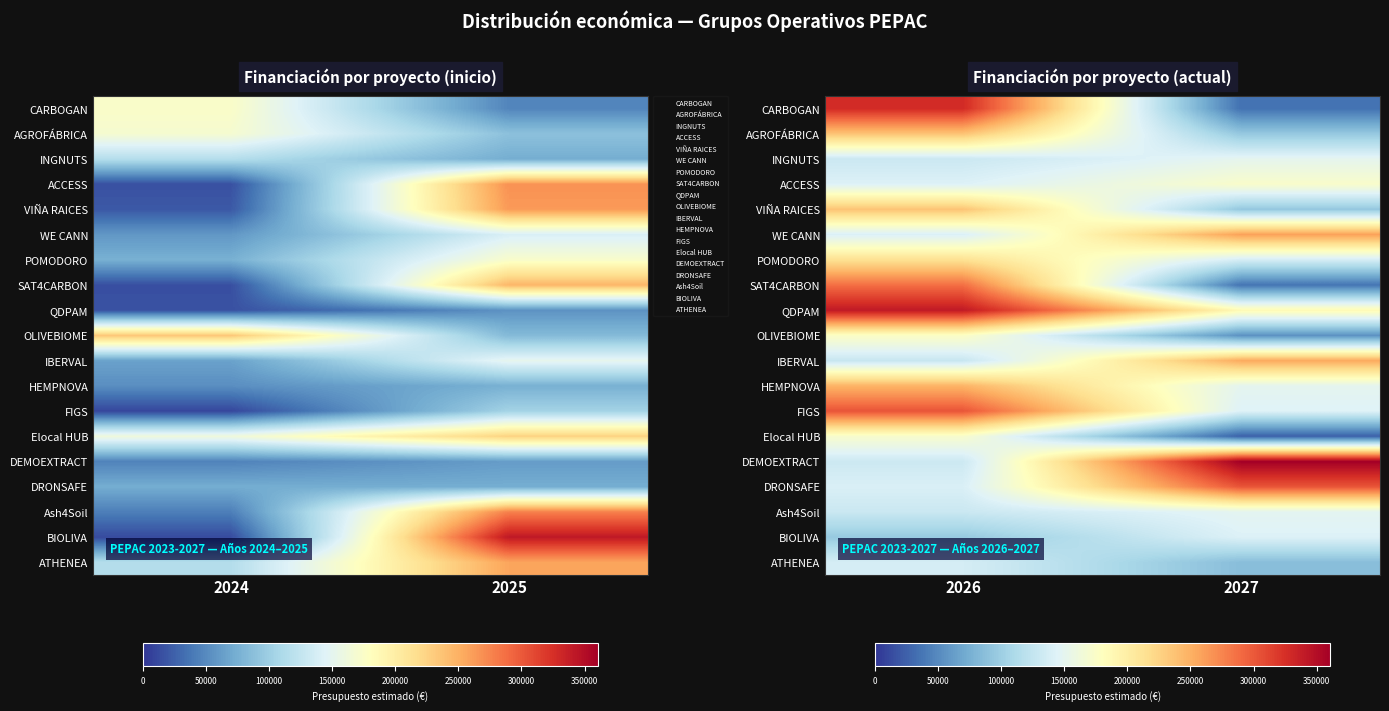

True or false: ATHENEA has a value of 136988.4 at 2026.

True